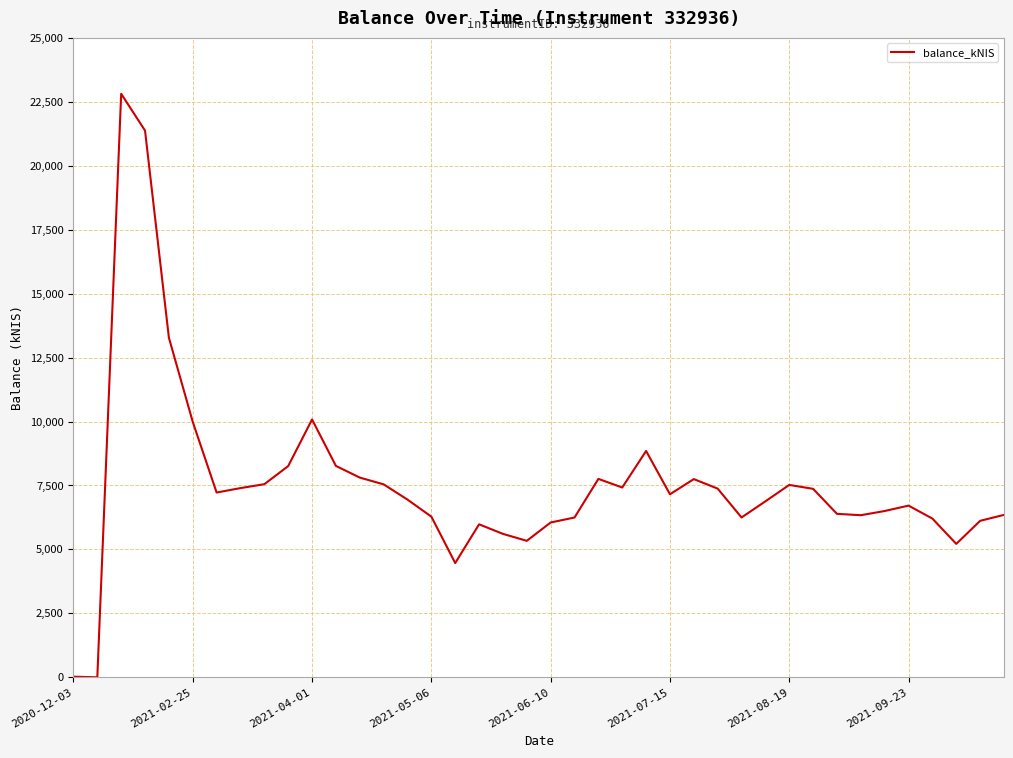

What is the difference between the maximum and minimum values?

22814.7